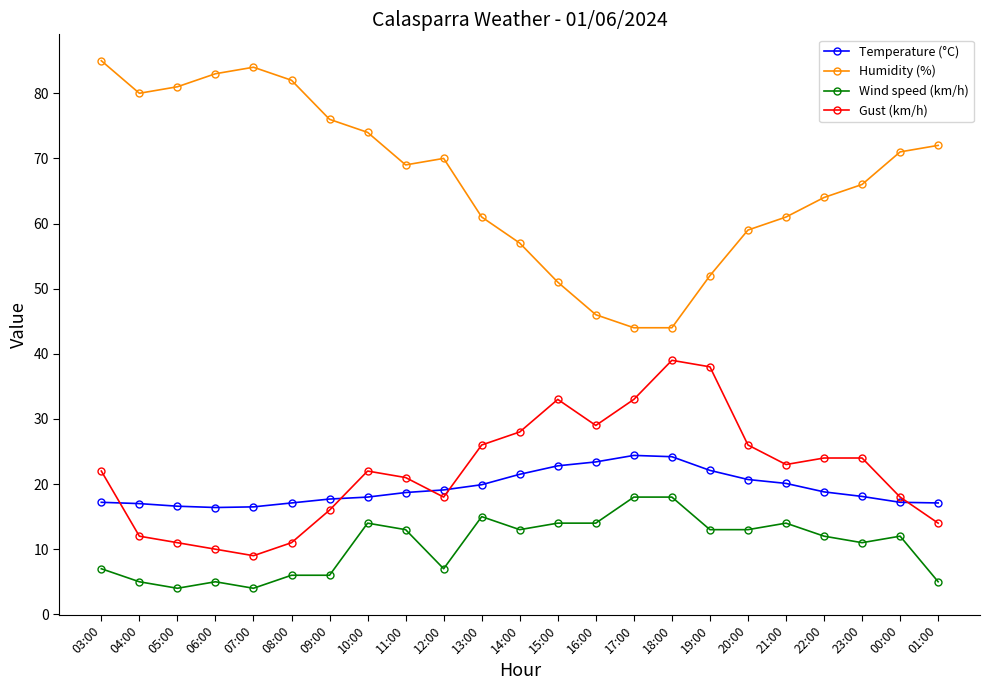

What position from the right is 15:00?

11